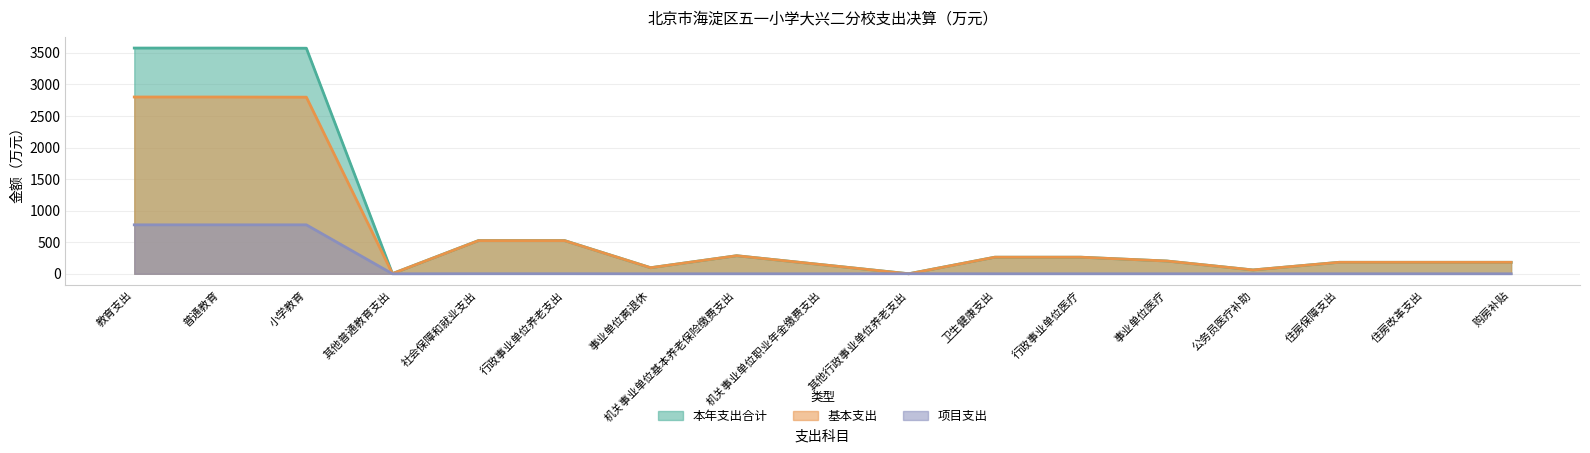

How many lines are shown in the chart?

3